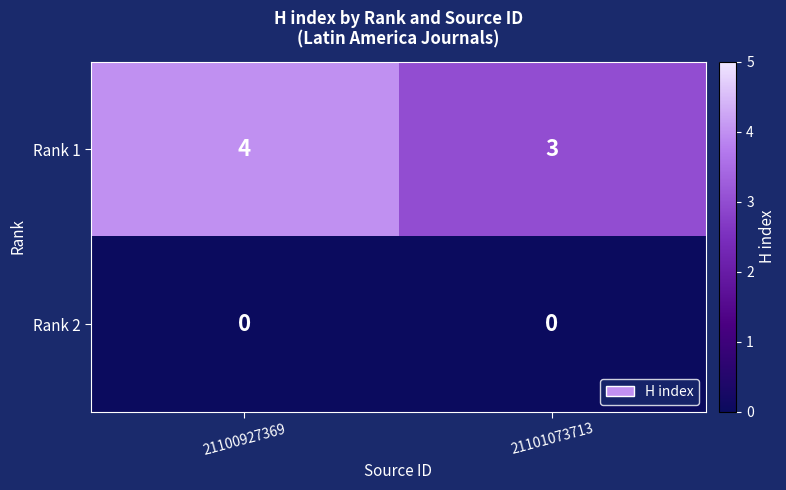

List the series in order of their overall mean, lowest first.

Rank 2, Rank 1